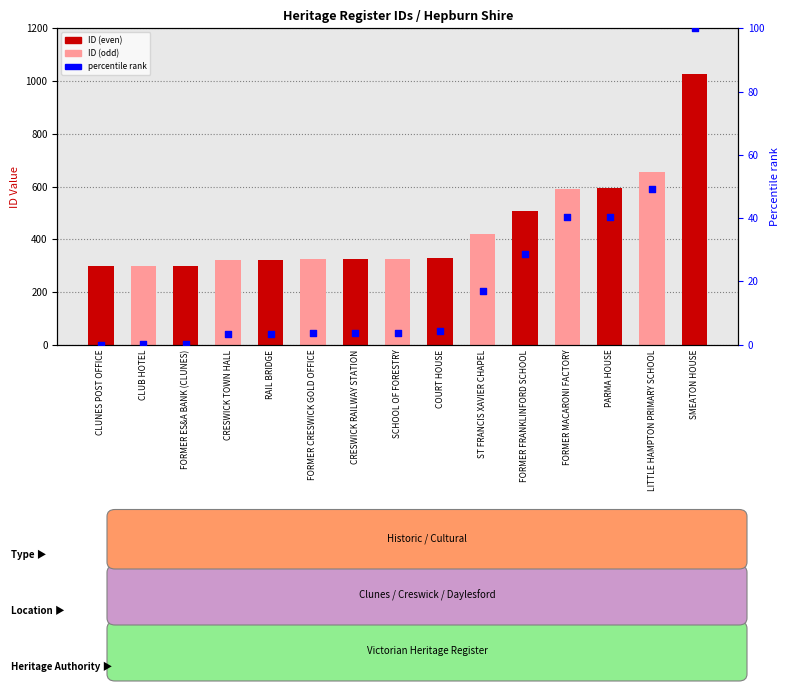

Which series contains the highest Y value?

ID